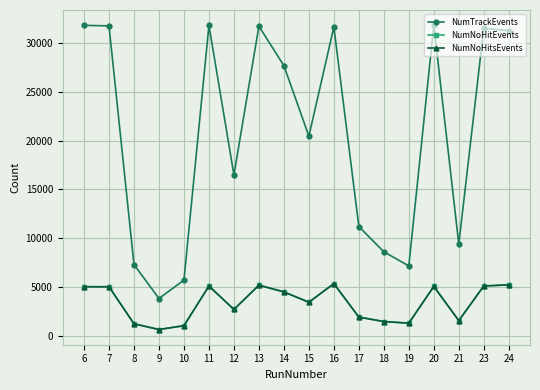

Reading left to right, what are all the values shown in this chart?

NumTrackEvents: 6=31832	7=31775	8=7283	9=3799	10=5690	11=31838	12=16482	13=31742	14=27694	15=20457	16=31664	17=11181	18=8594	19=7142	20=31844	21=9380	23=31528	24=31286
NumNoHitEvents: 6=5006	7=5004	8=1204	9=618	10=1010	11=5079	12=2677	13=5167	14=4476	15=3419	16=5326	17=1891	18=1436	19=1268	20=5039	21=1532	23=5083	24=5203
NumNoHitsEvents: 6=5006	7=5004	8=1204	9=618	10=1010	11=5079	12=2677	13=5167	14=4476	15=3419	16=5326	17=1891	18=1436	19=1268	20=5039	21=1532	23=5083	24=5203